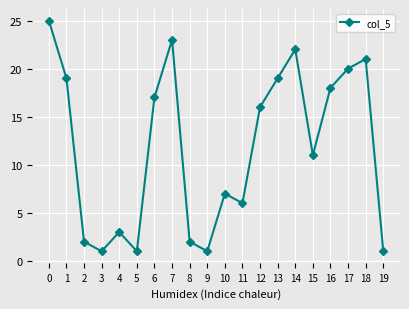

What is the value of the 10th point from the left?

1